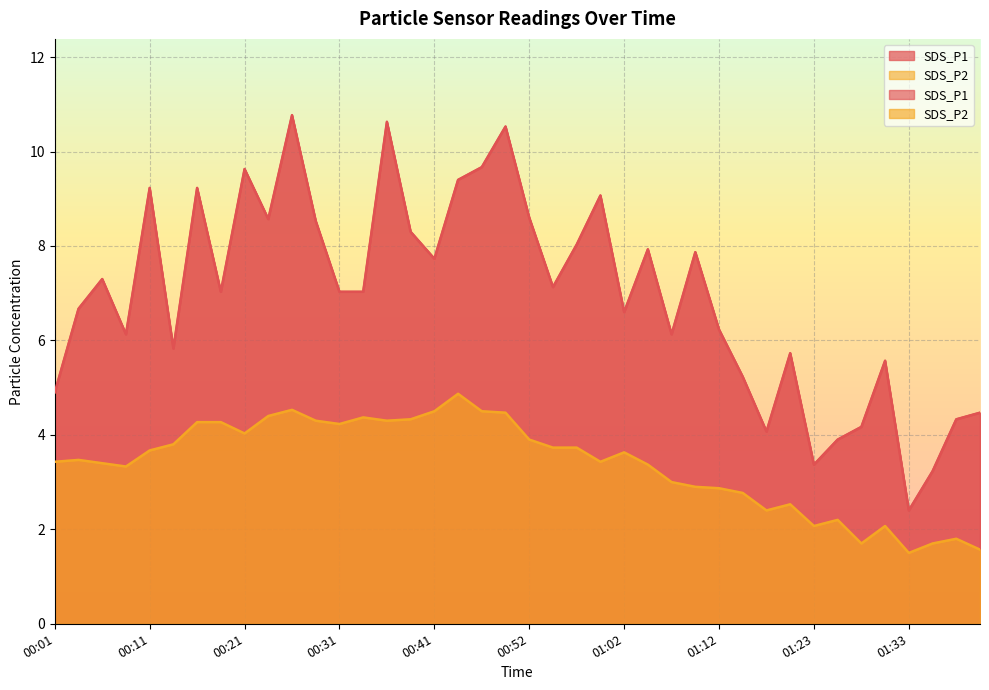

How many values in the SDS_P1 series are below 7?

18